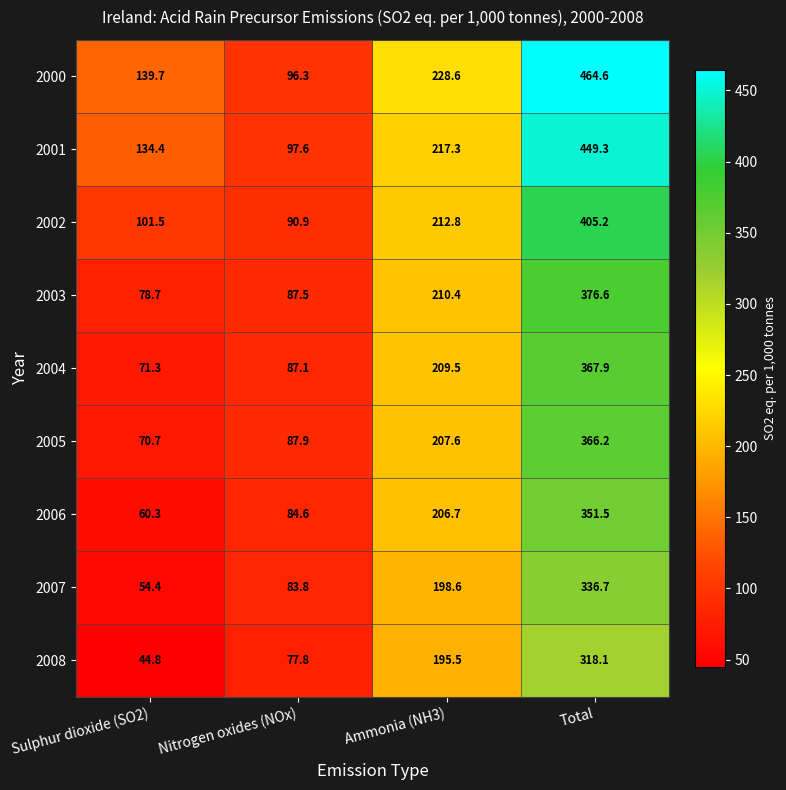

The value of 2007 at Nitrogen oxides (NOx) is 137.4. True or false?

False